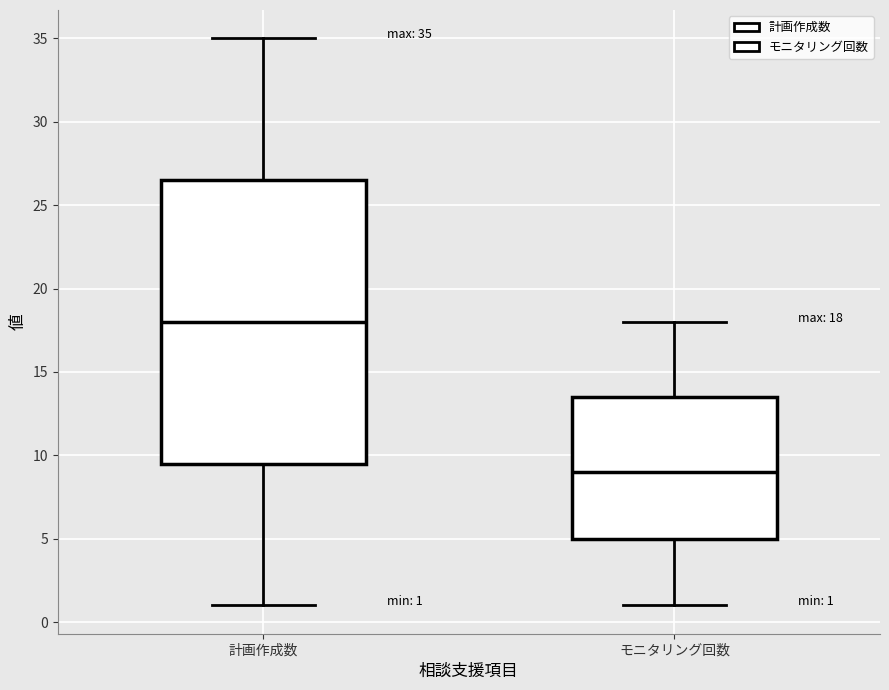

Comparing the boxes themselves (not the whiskers), which one is the tallest?

計画作成数